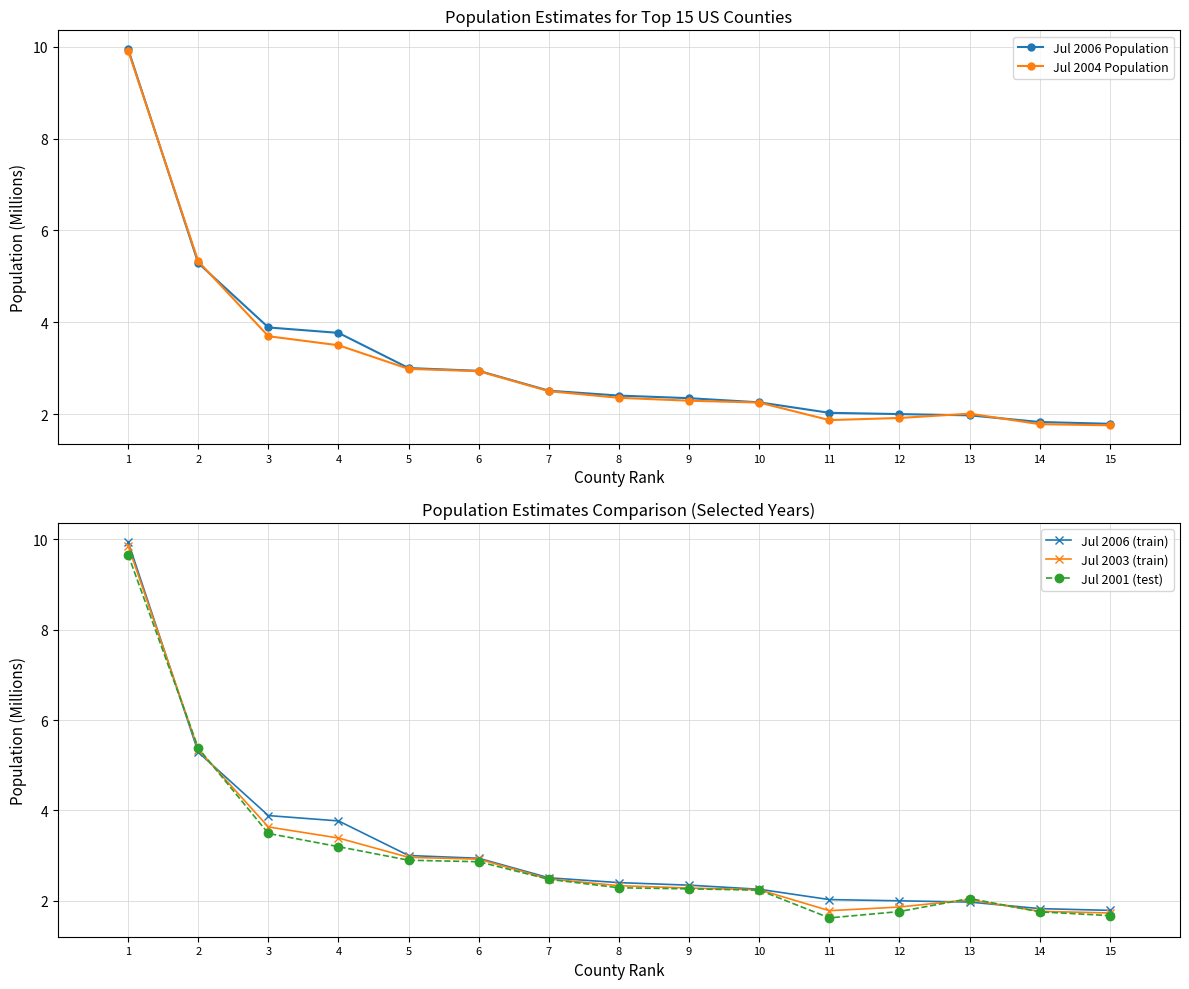

How many intersections are there between Jul 2006 (train) and Jul 2001 (test)?

4